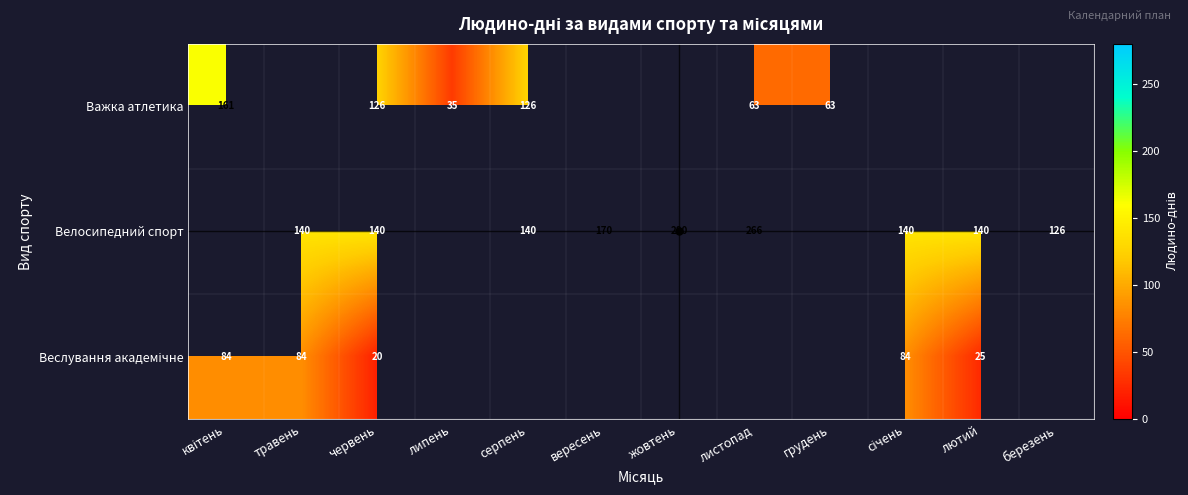

At how many categories does at least one series exceed 109?

10